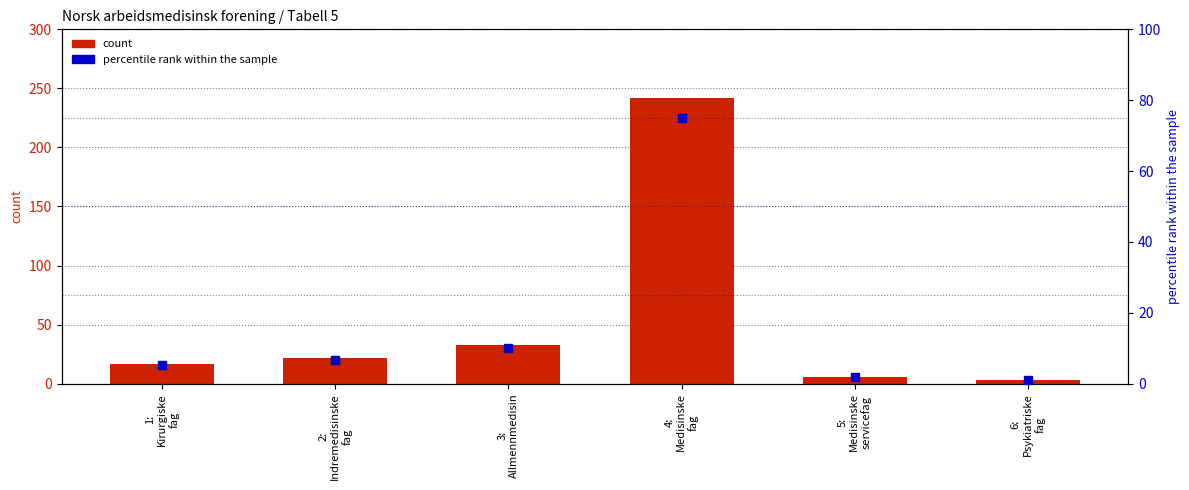

At how many categories does at least one series exceed 105?

1